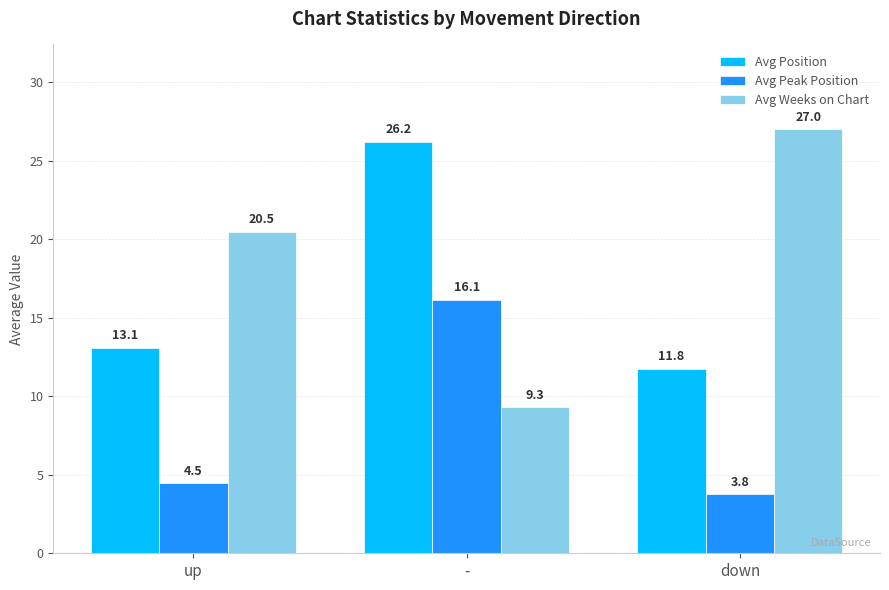

What is the total value across all series at down?

42.5